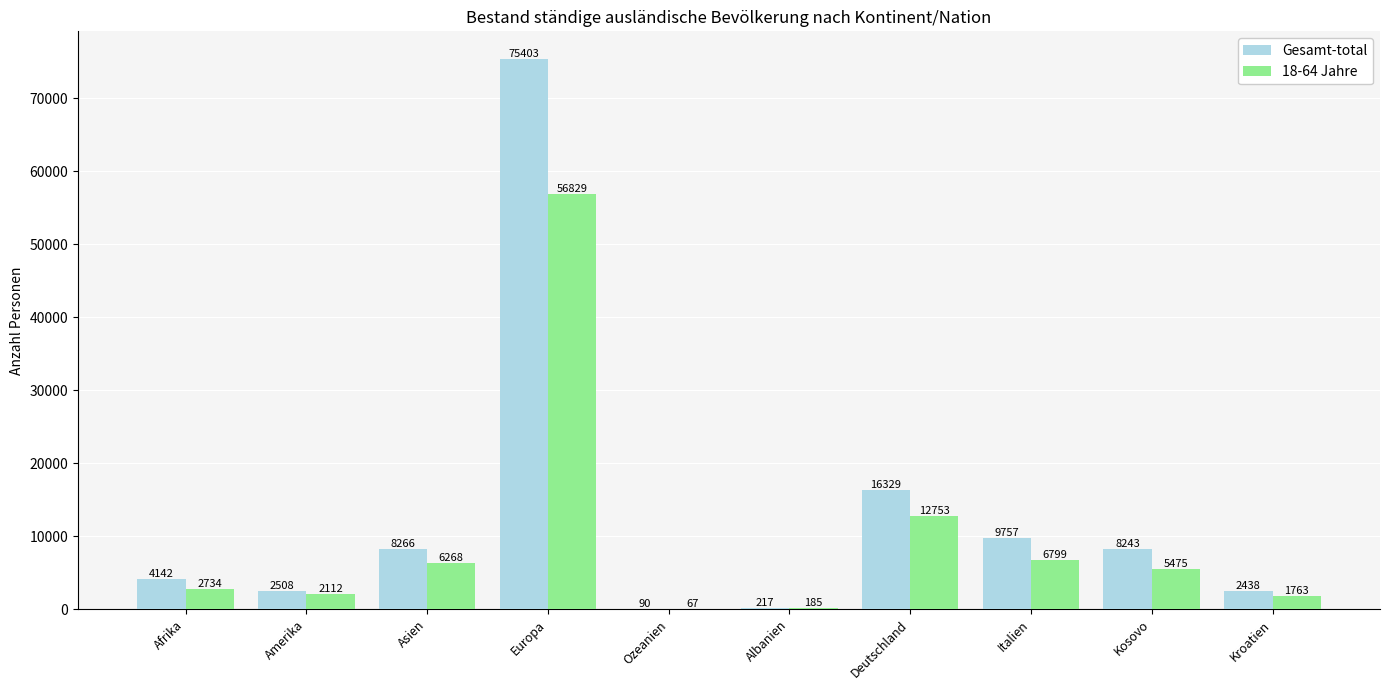

Reading left to right, what are all the values shown in this chart?

Gesamt-total: Afrika=4142	Amerika=2508	Asien=8266	Europa=75403	Ozeanien=90	Albanien=217	Deutschland=16329	Italien=9757	Kosovo=8243	Kroatien=2438
18-64 Jahre: Afrika=2734	Amerika=2112	Asien=6268	Europa=56829	Ozeanien=67	Albanien=185	Deutschland=12753	Italien=6799	Kosovo=5475	Kroatien=1763